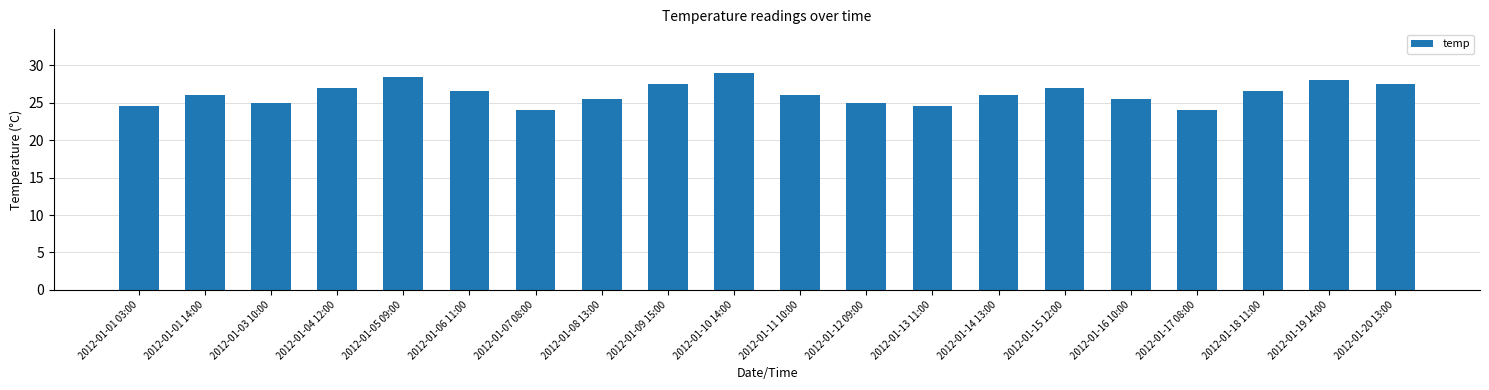

What is the minimum value shown in the chart?

24.0